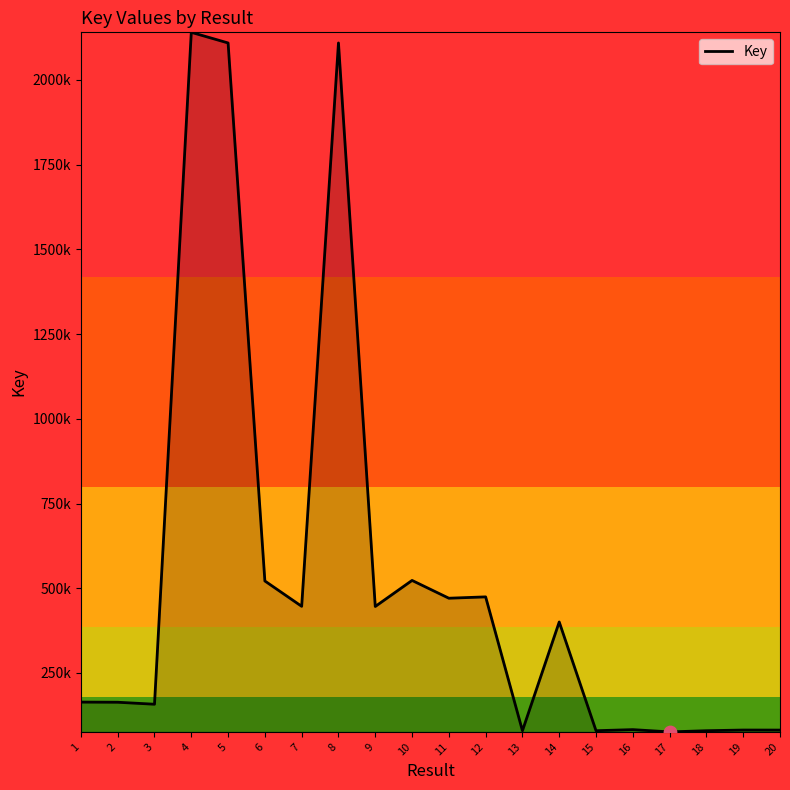

Approximately how many times larger is the value at 16 compared to 18?

1.0